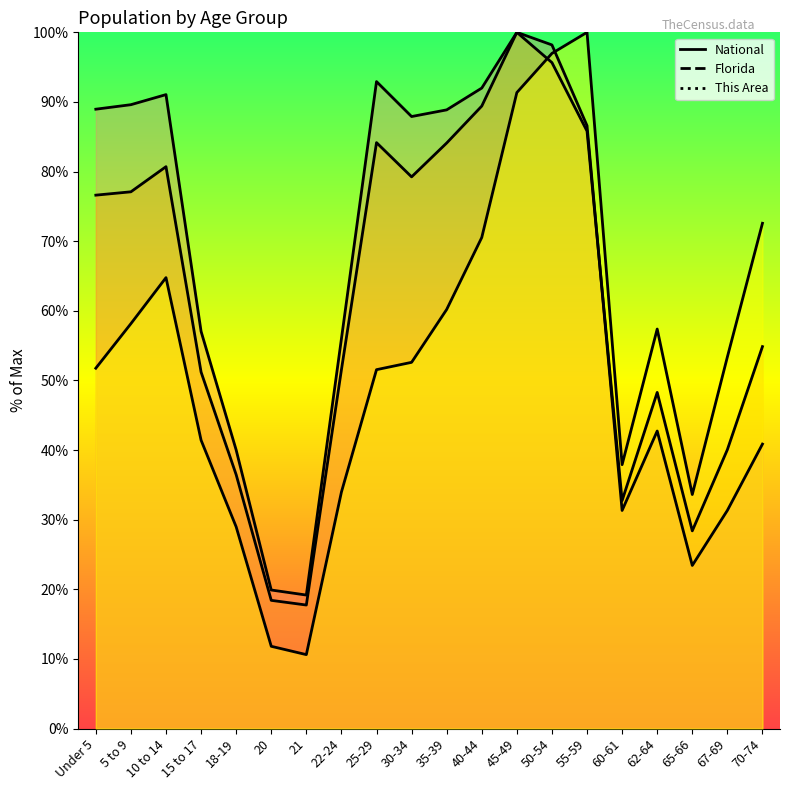

How many times do This Area and National cross each other?

1